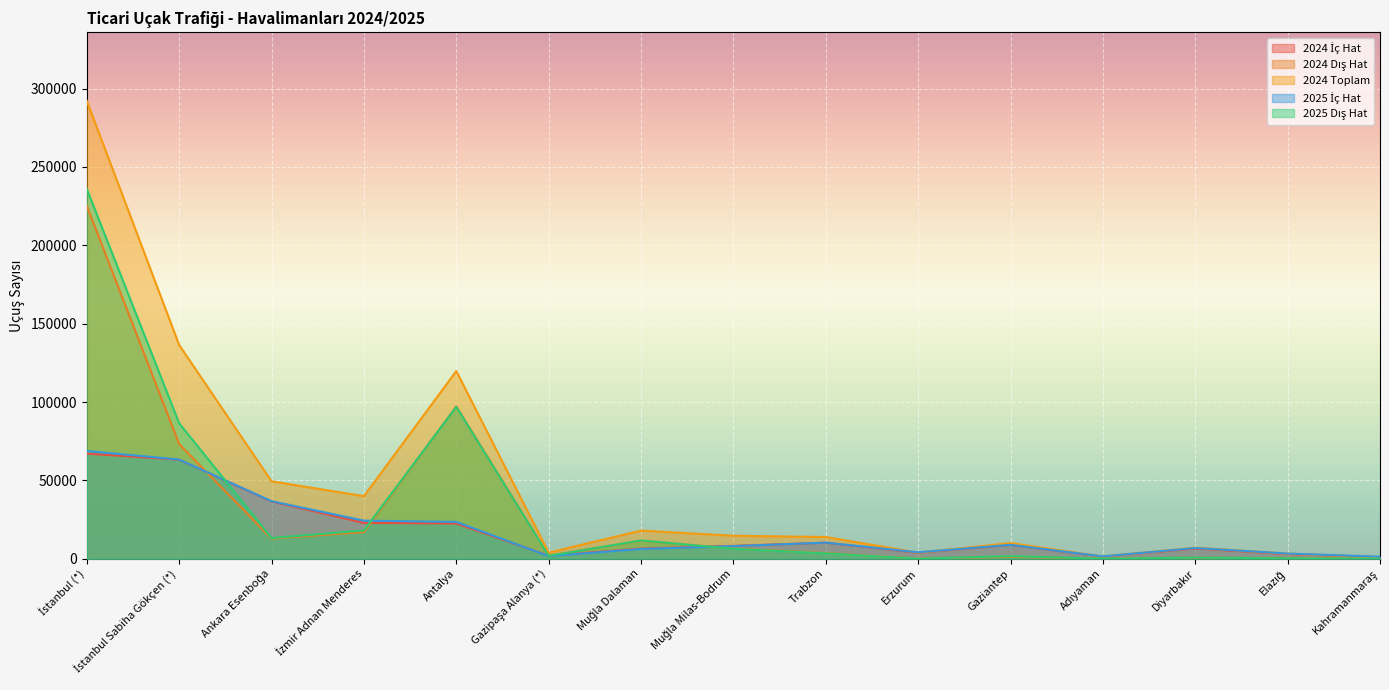

How many data points in 2024 Toplam are above 13858?

7